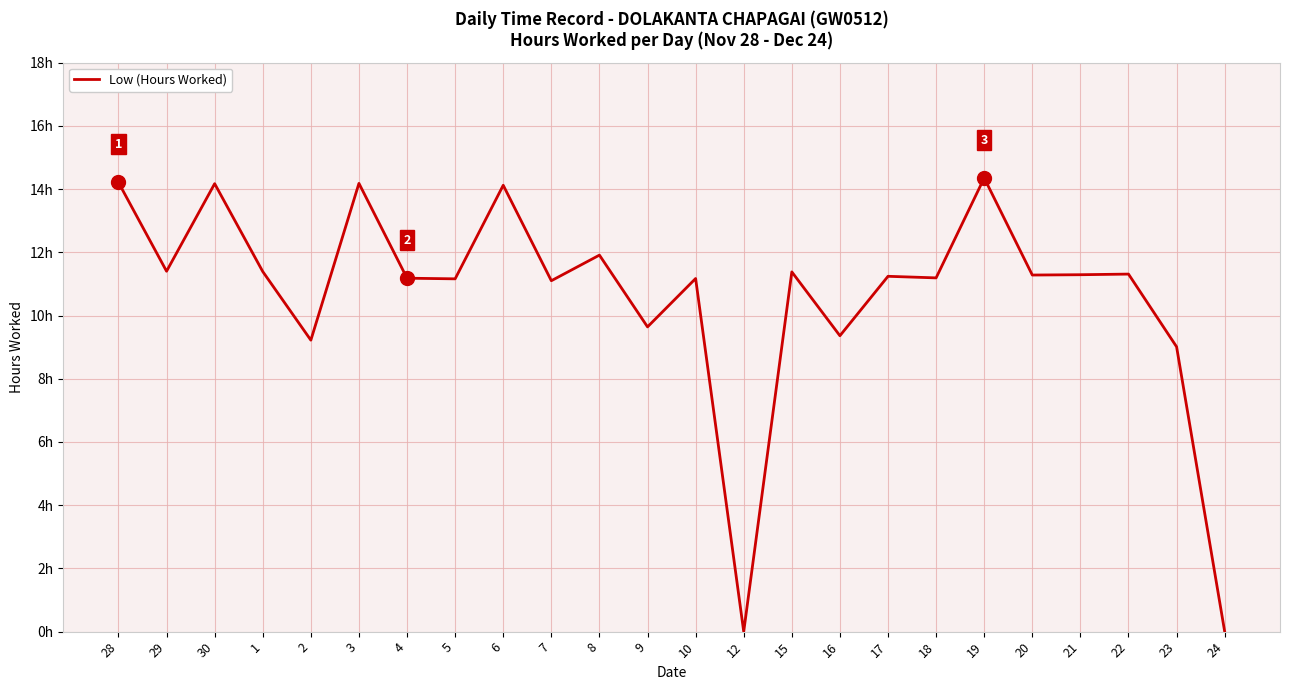

Does the chart have visible grid lines?

Yes